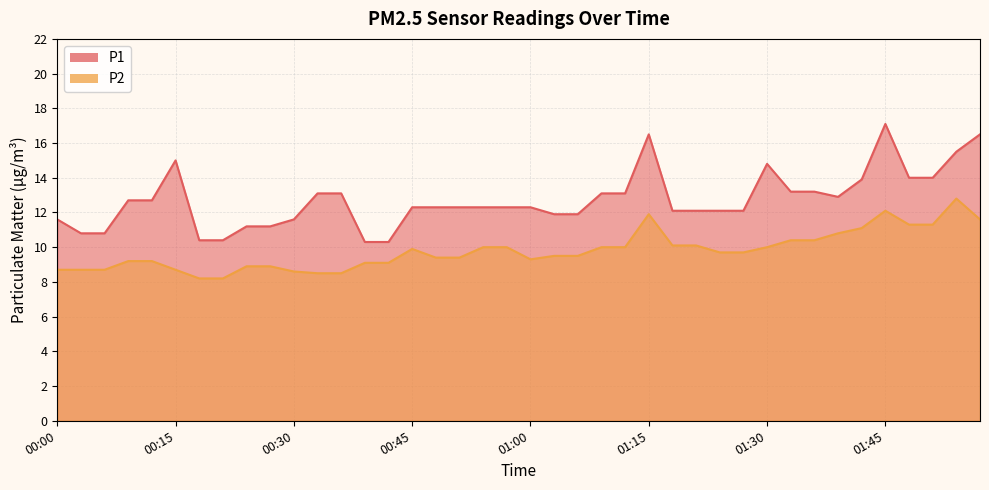

What is the approximate value of P2 at 00:30?

8.6